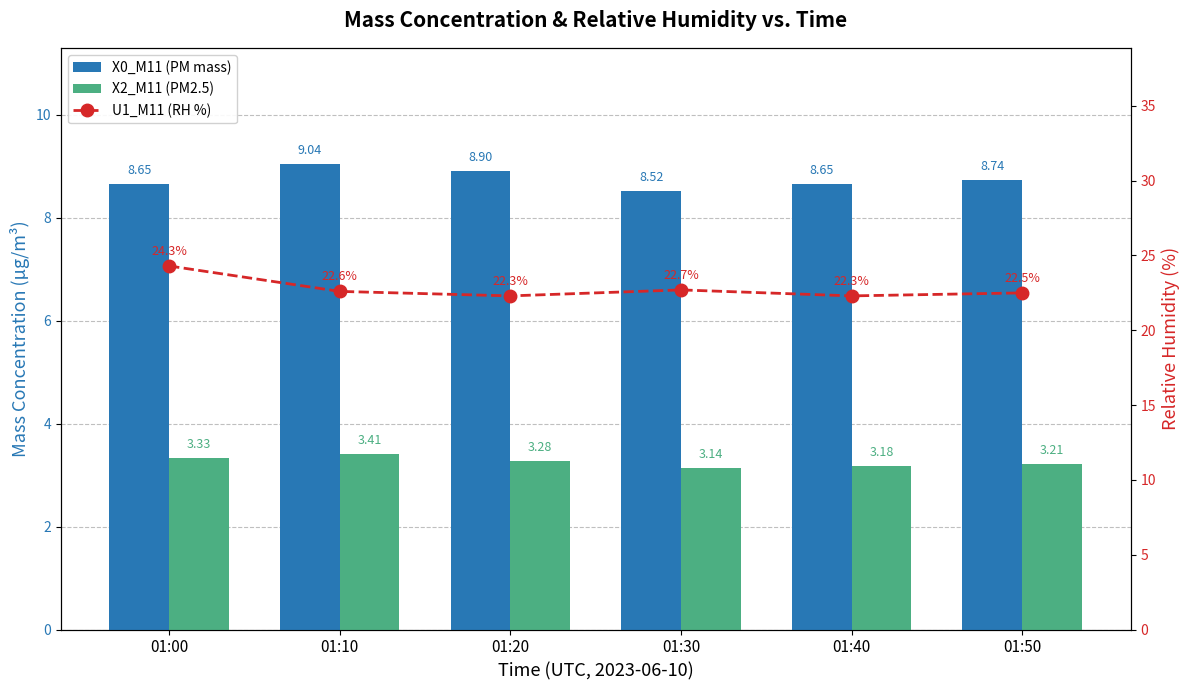

The X0_M11 (PM mass) series shows 8.9 at 01:20. True or false?

True